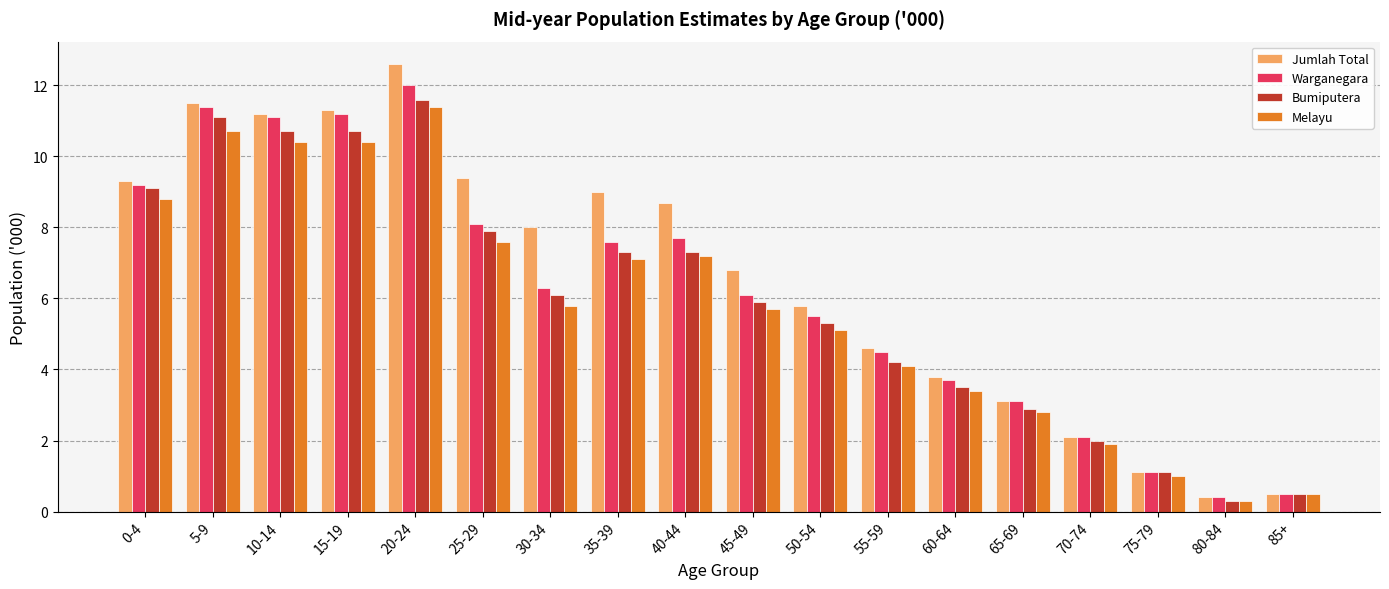

Which series has the largest total across all categories?

Jumlah Total